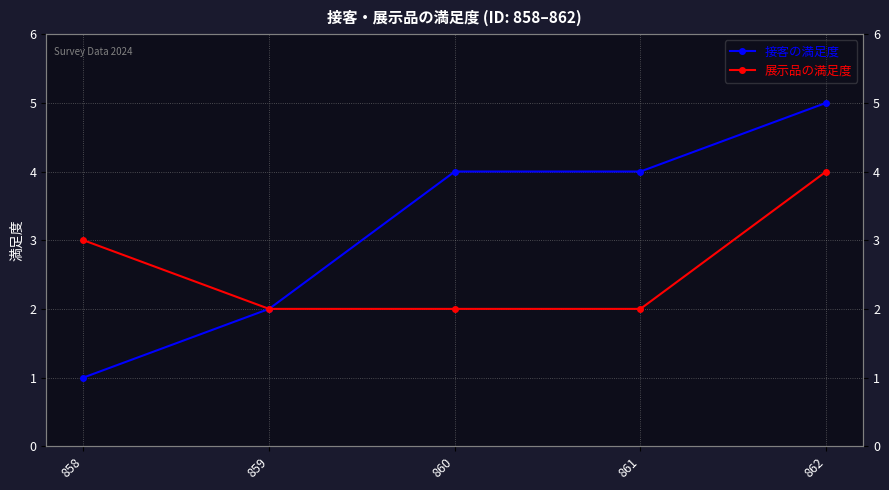

How many lines are shown in the chart?

2